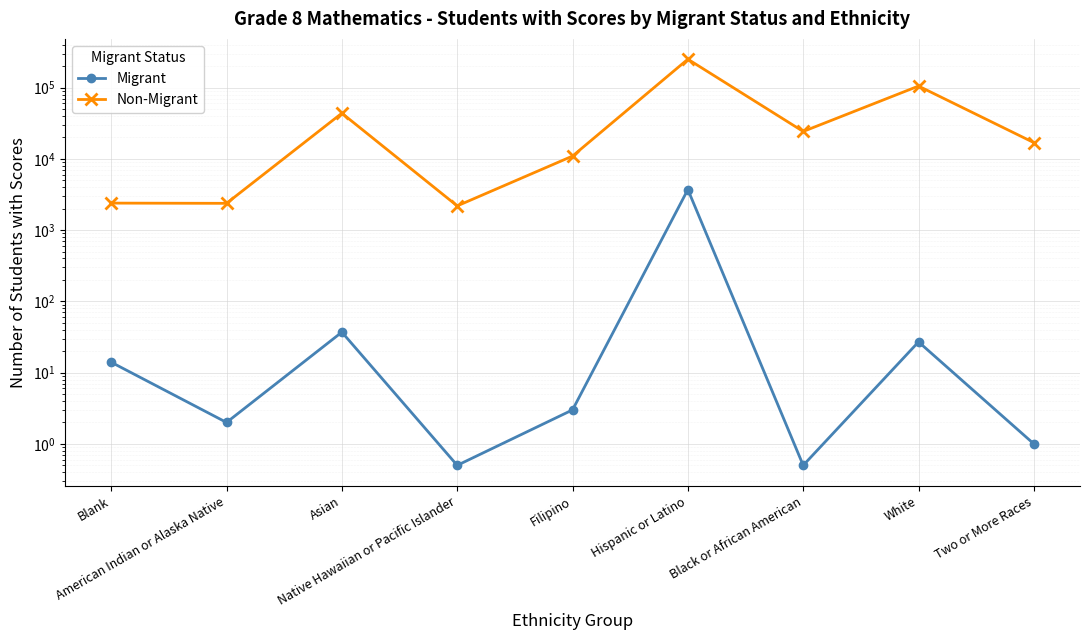

How many interior local valleys does the Non-Migrant series have?

3